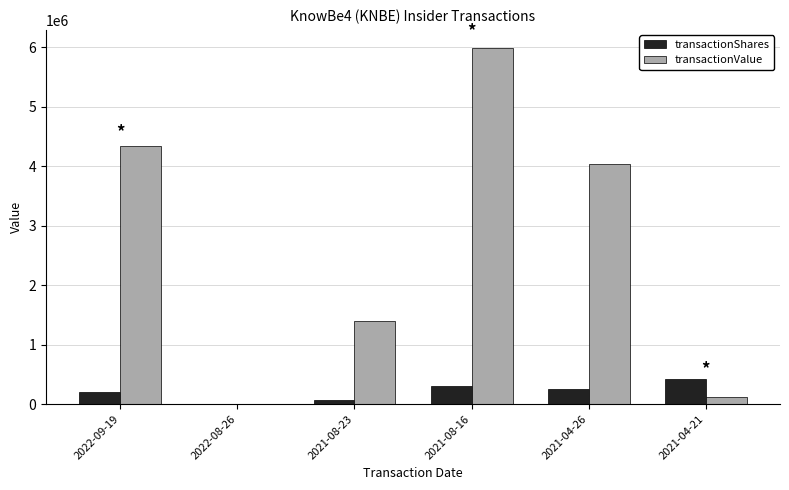

What is the sum of the transactionValue values at 2021-04-21 and 2021-04-26?

4158341